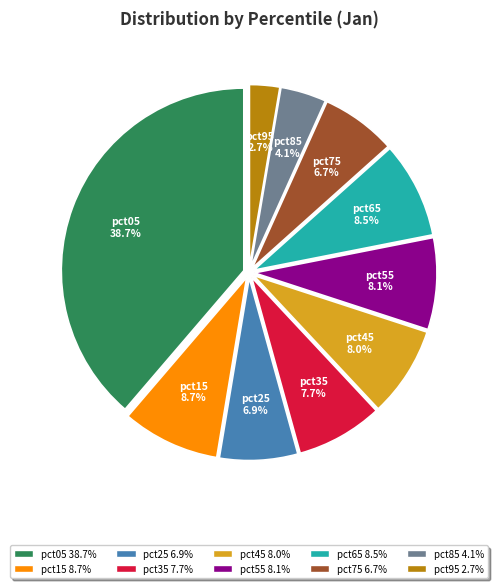

What is the smallest slice in the pie chart?

pct95